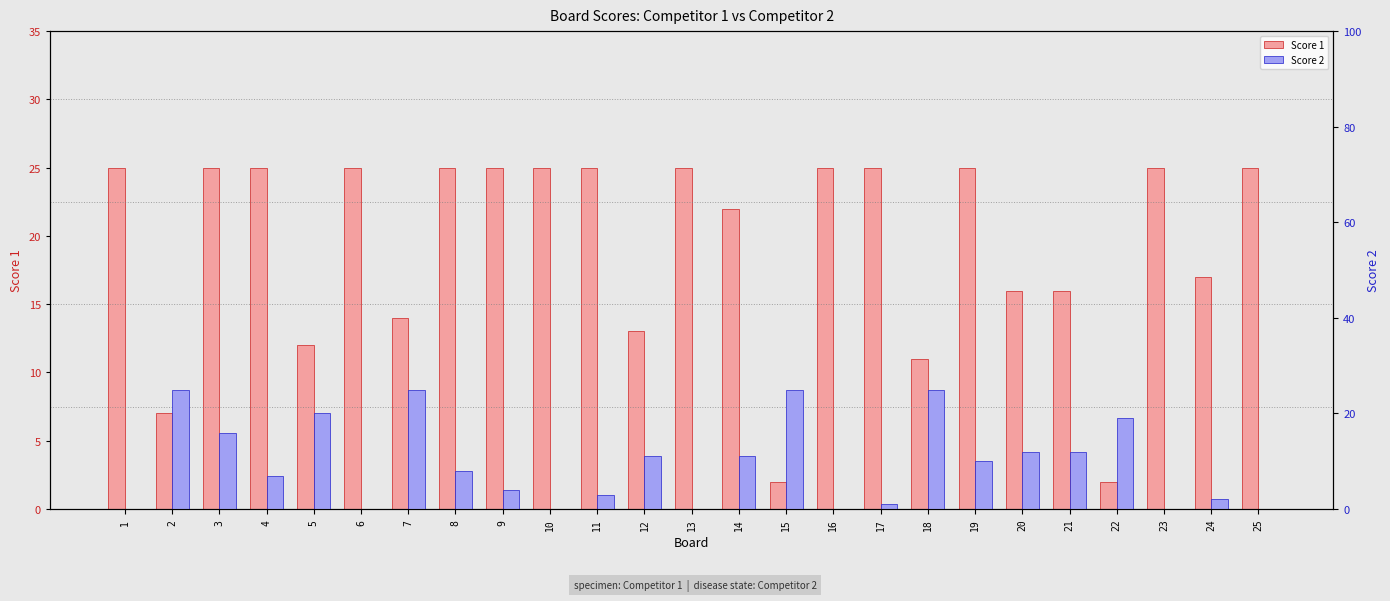

Rank the categories by Score 1 value from highest to lowest.

1, 3, 4, 6, 8, 9, 10, 11, 13, 16, 17, 19, 23, 25, 14, 24, 20, 21, 7, 12, 5, 18, 2, 15, 22